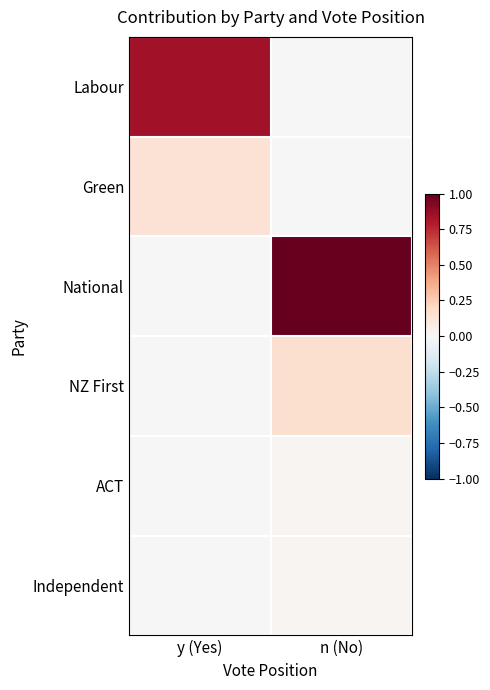

Reading left to right, extract all data points from this chart.

Labour: y (Yes)=0.8	n (No)=0.0
Green: y (Yes)=0.1	n (No)=0.0
National: y (Yes)=0.0	n (No)=1.0
NZ First: y (Yes)=0.0	n (No)=0.2
ACT: y (Yes)=0.0	n (No)=0.0
Independent: y (Yes)=0.0	n (No)=0.0